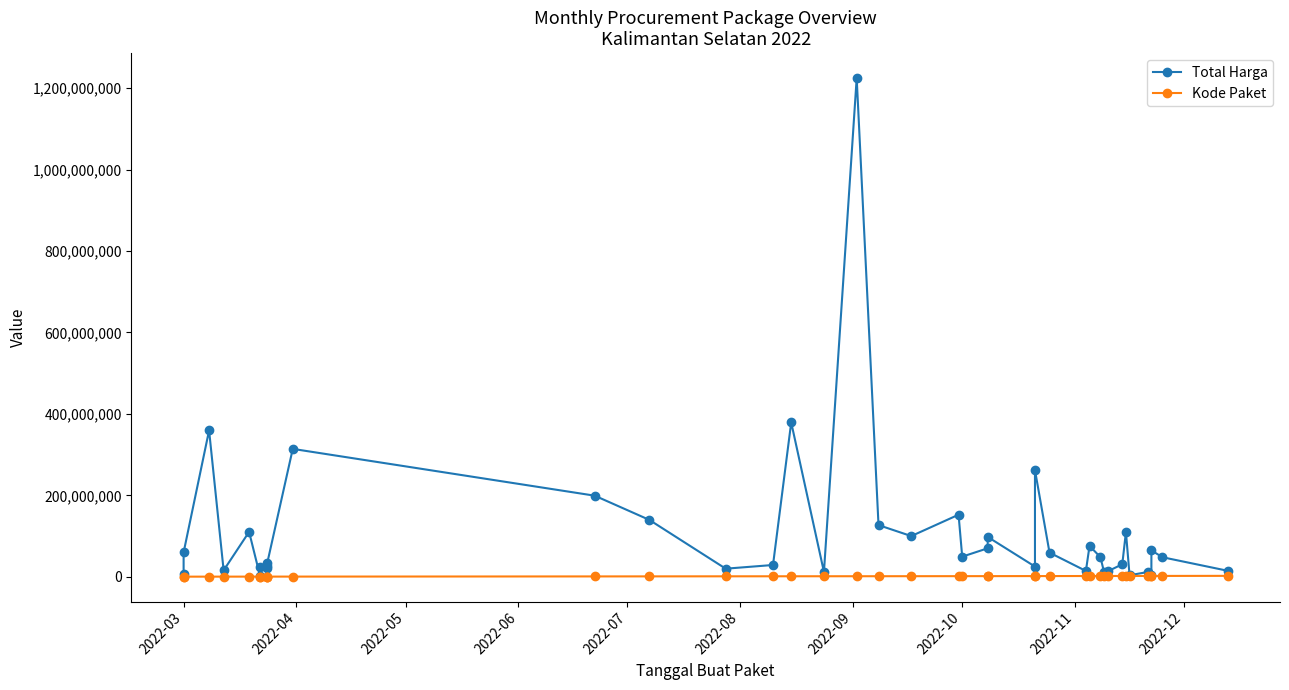

List the series in order of their peak value, highest first.

Total Harga, Kode Paket